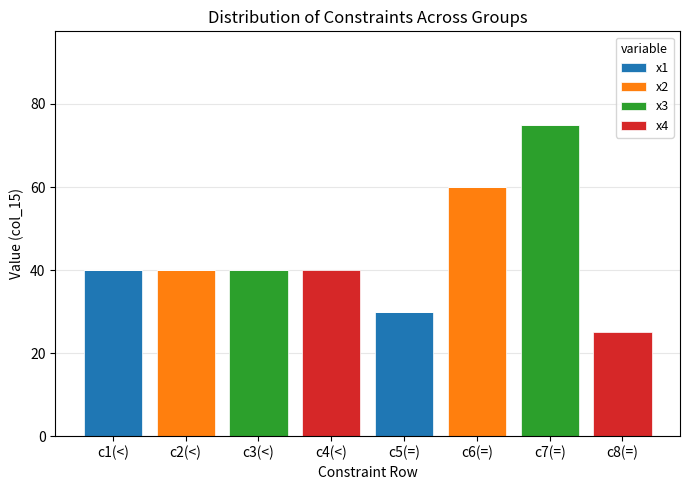

Where is x1 nearest to the value 20?

c5(=)